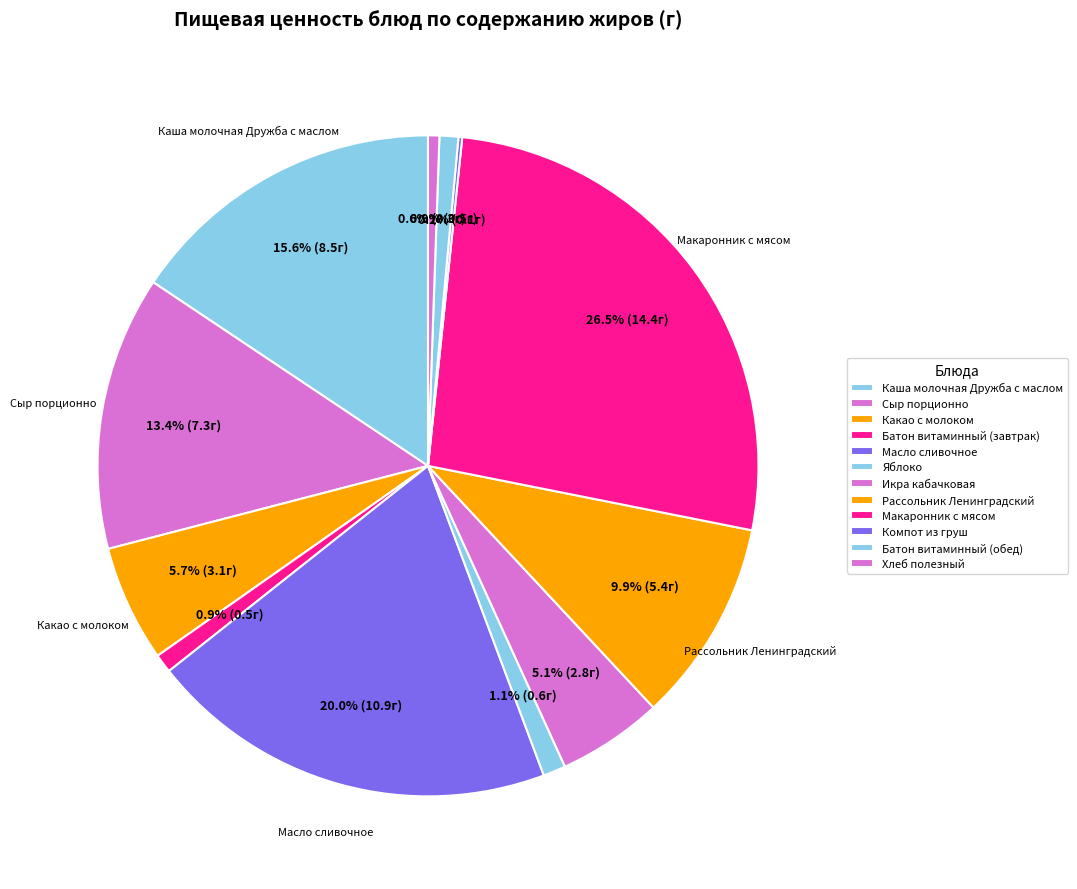

To the nearest percent, what is the difference between the largest and smallest slice percentages?

26%